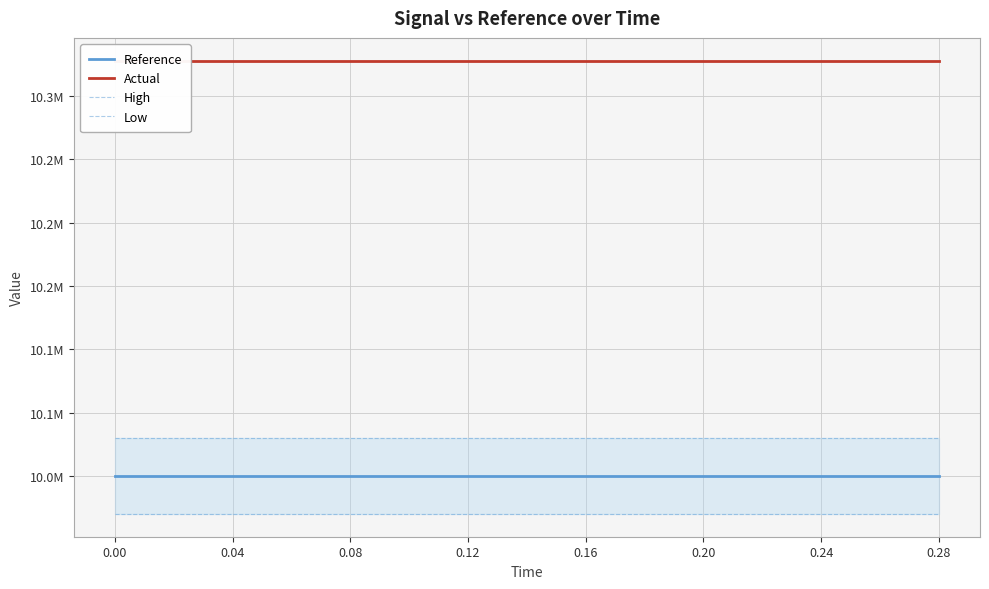

What position from the right is 0.08?

11